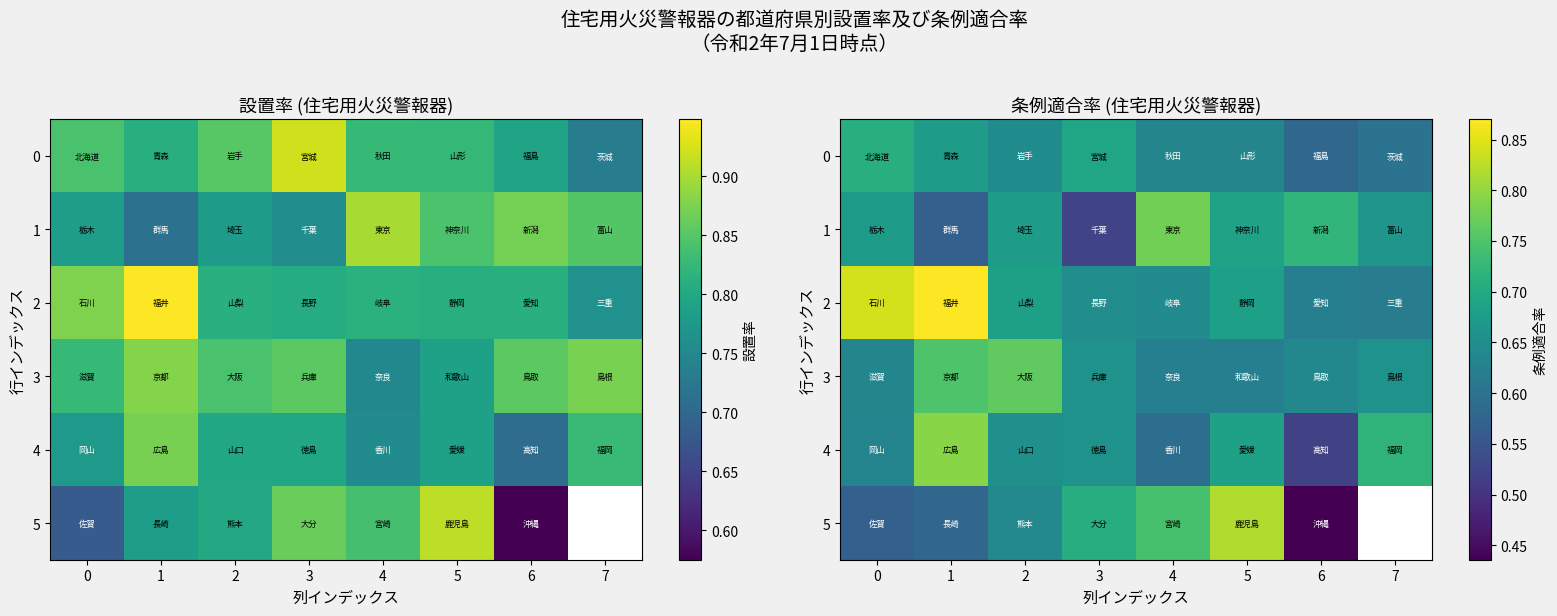

Which series has the largest total across all categories?

2